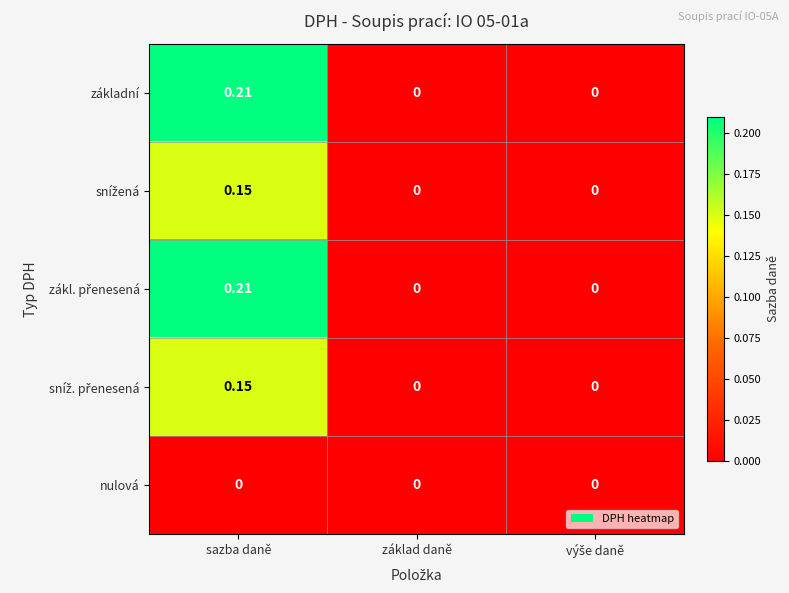

At which category is the sum across all series the highest?

sazba daně